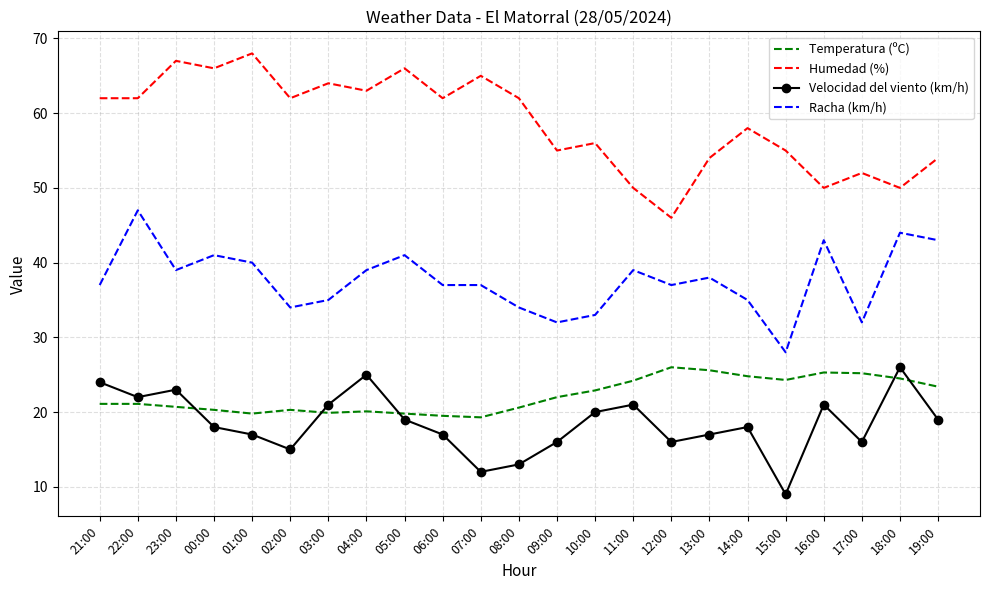

At 08:00, list the series in order from smallest to largest.

Velocidad del viento (km/h), Temperatura (ºC), Racha (km/h), Humedad (%)